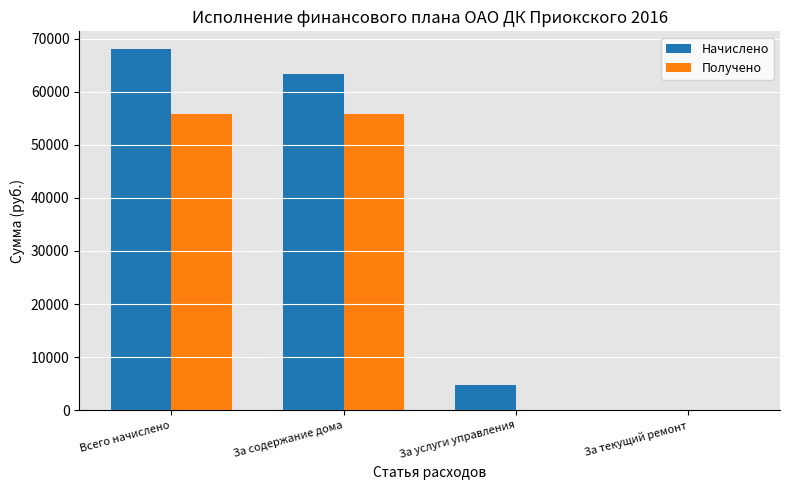

What is the sum of all Получено values?

111723.7